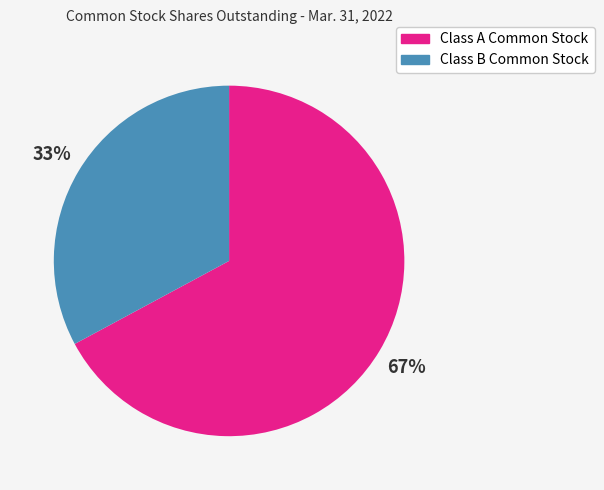

Is the sum of Class A Common Stock and Class B Common Stock greater than half?

Yes